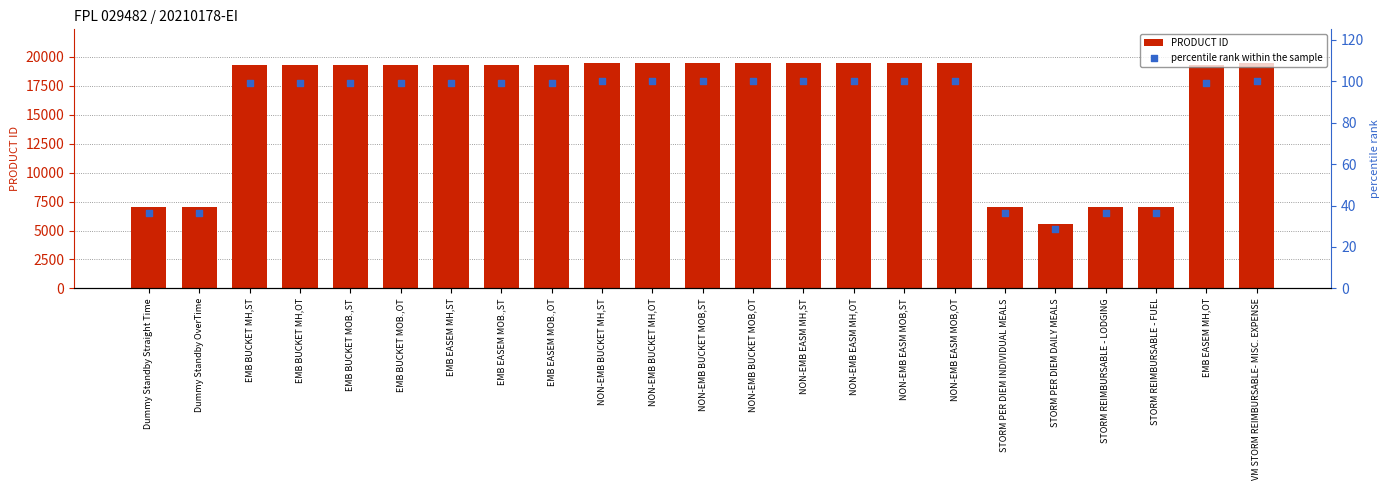

At which category is the sum across all series the highest?

VM STORM REIMBURSABLE- MISC. EXPENSE